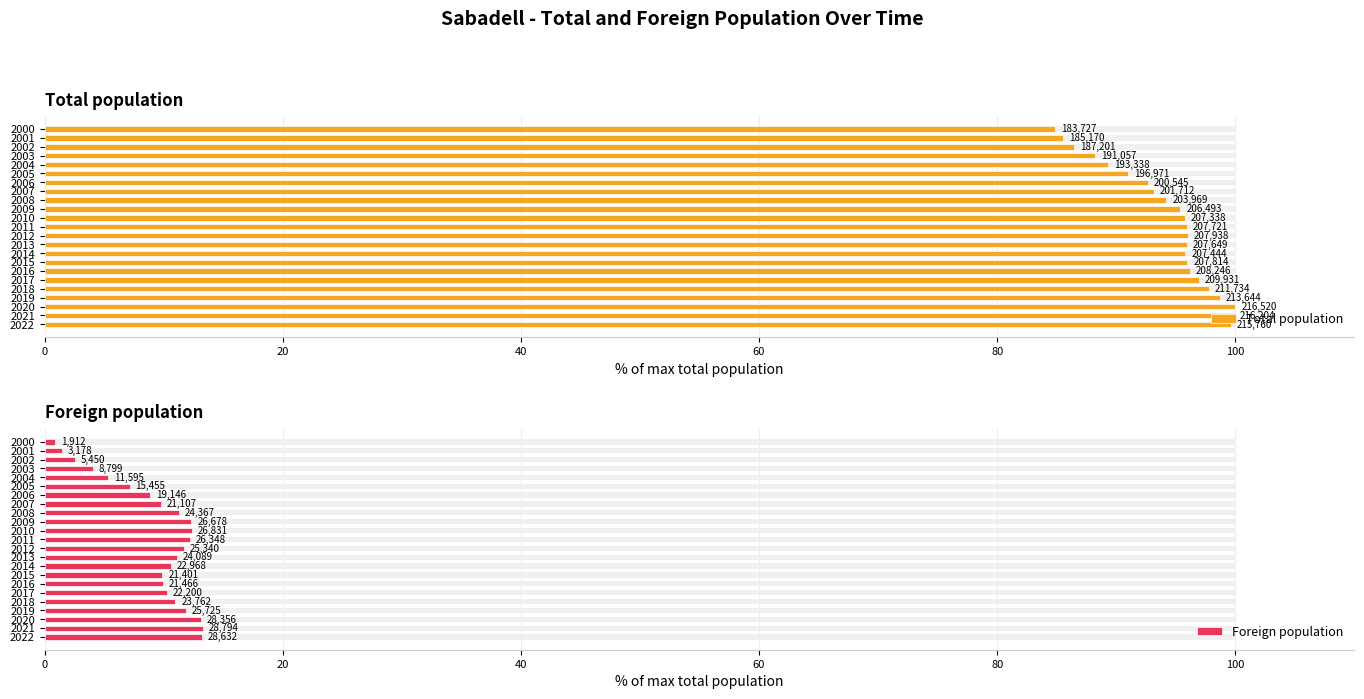

What is the maximum value shown in the chart?

100.0